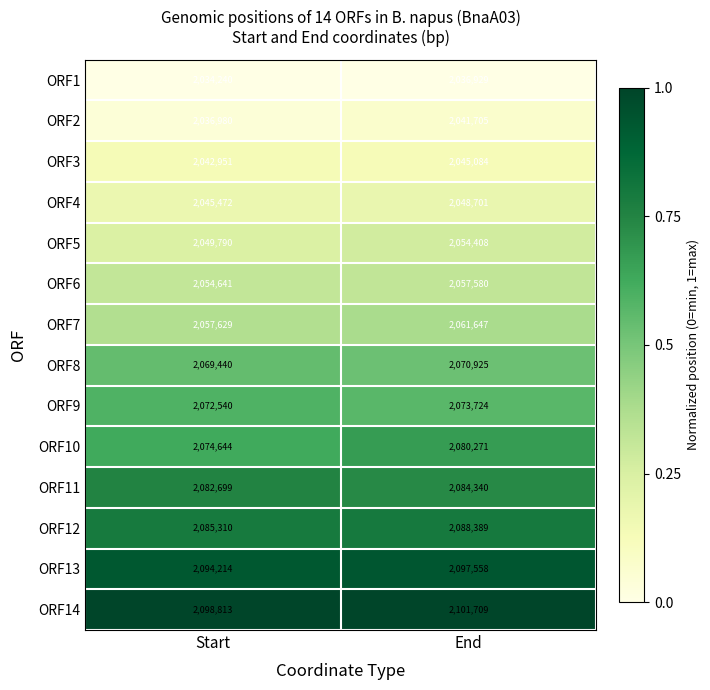

Which series has the widest spread of values?

ORF10